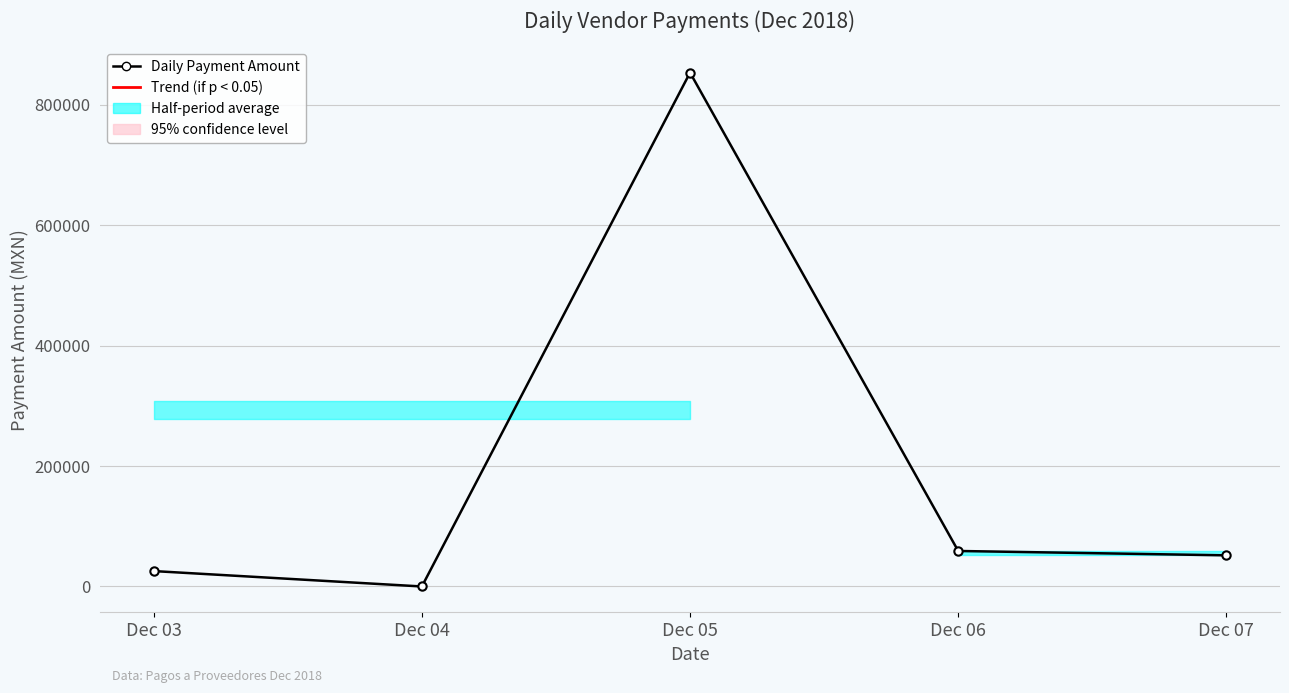

Which category has the lowest value across all series?

Dec 04